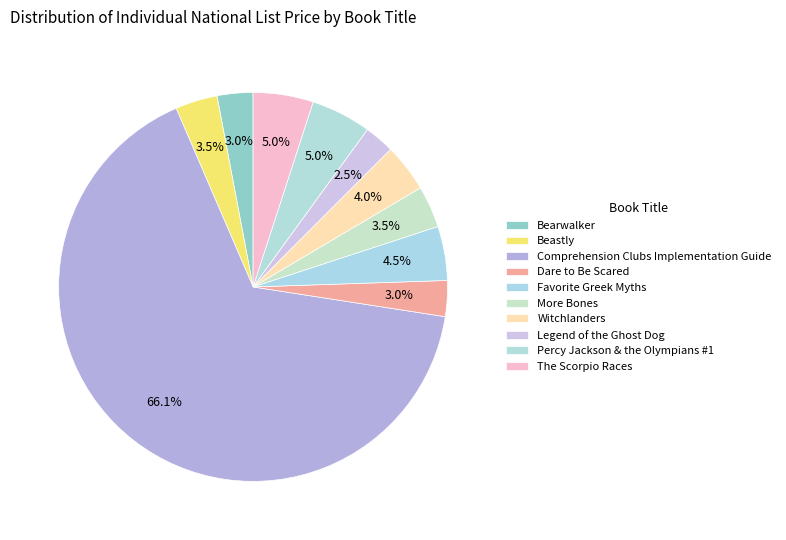

How many segments does this pie chart have?

10